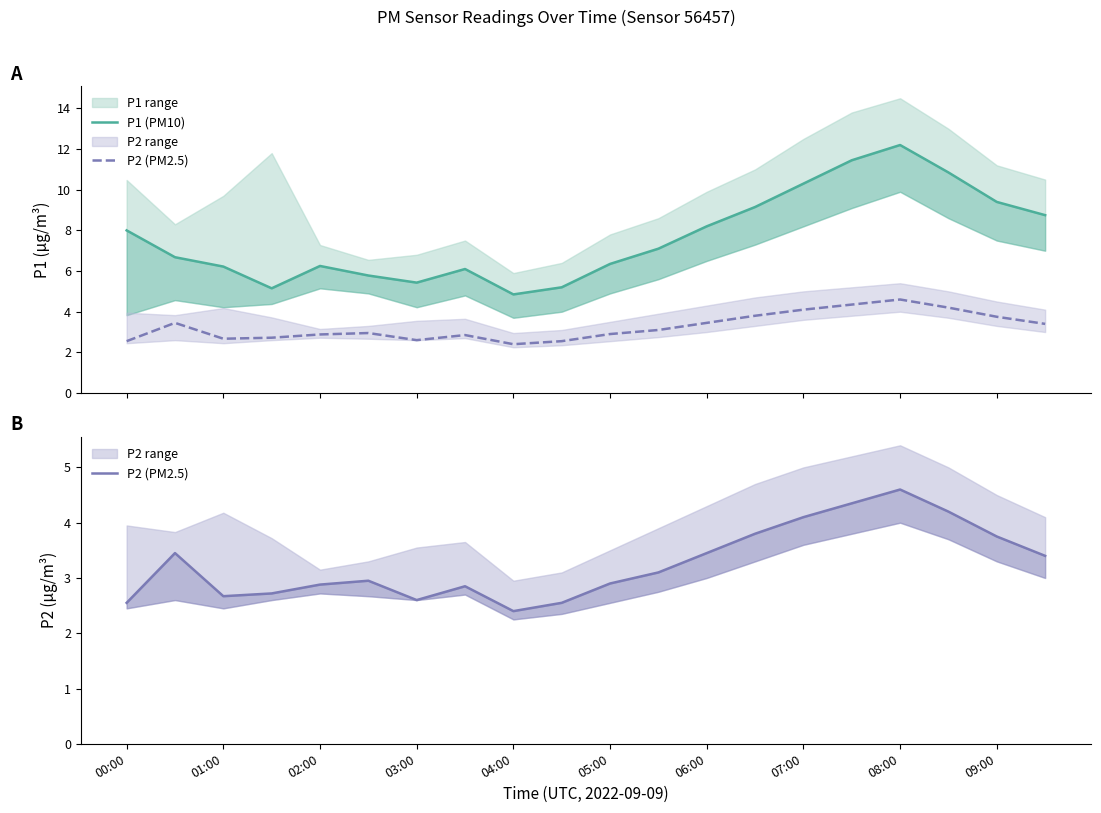

What is the difference between the maximum and second lowest values in the P2 (PM2.5) series?

2.0